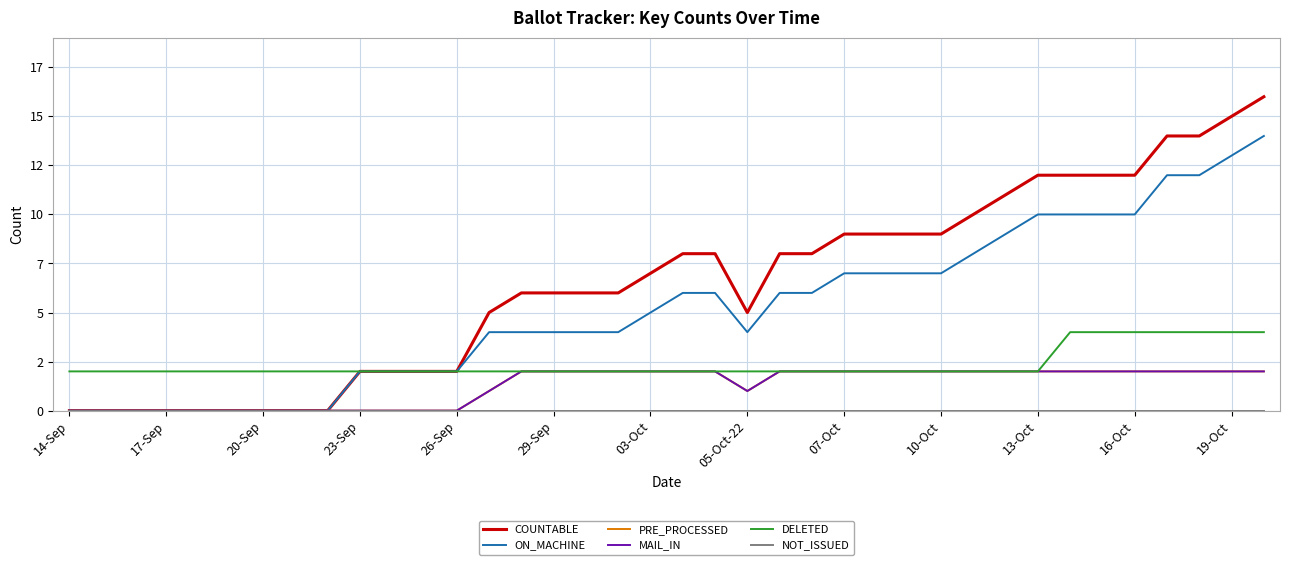

Does the chart have visible grid lines?

Yes